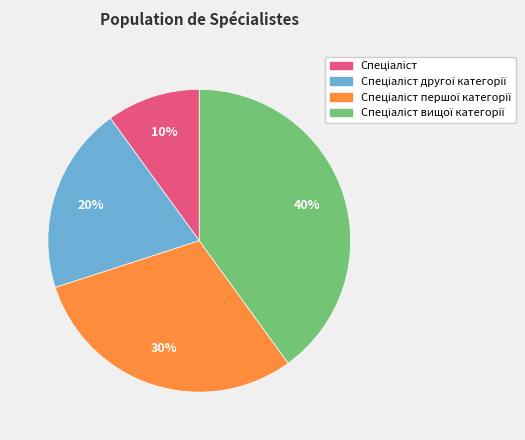

Does any single category account for the majority?

No